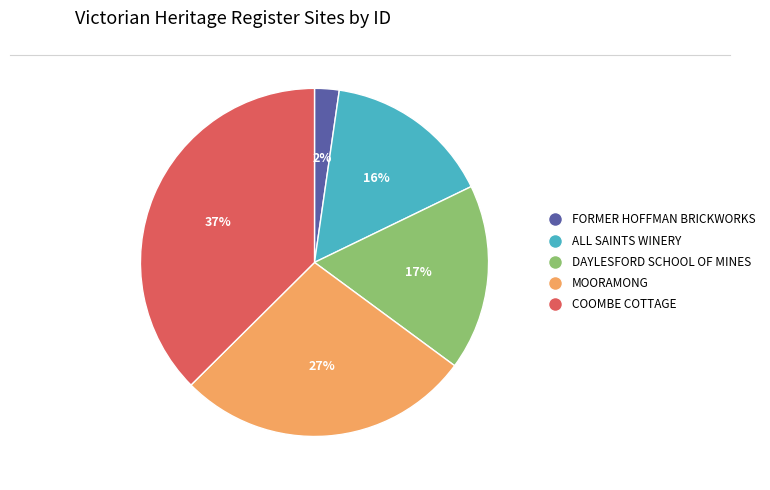

The COOMBE COTTAGE slice represents 37% of the pie. True or false?

True